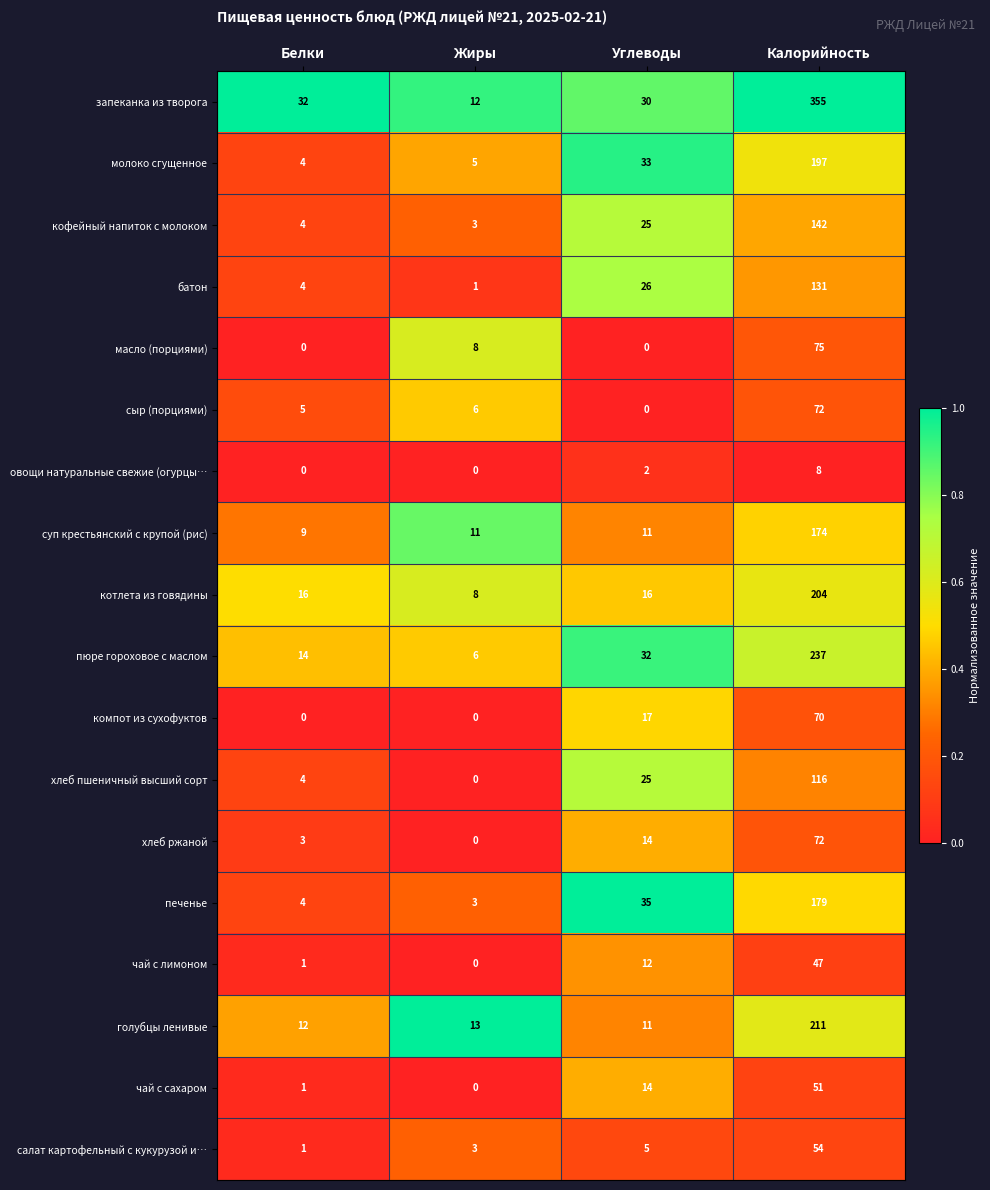

What is the difference between the highest and lowest values at Углеводы?

35